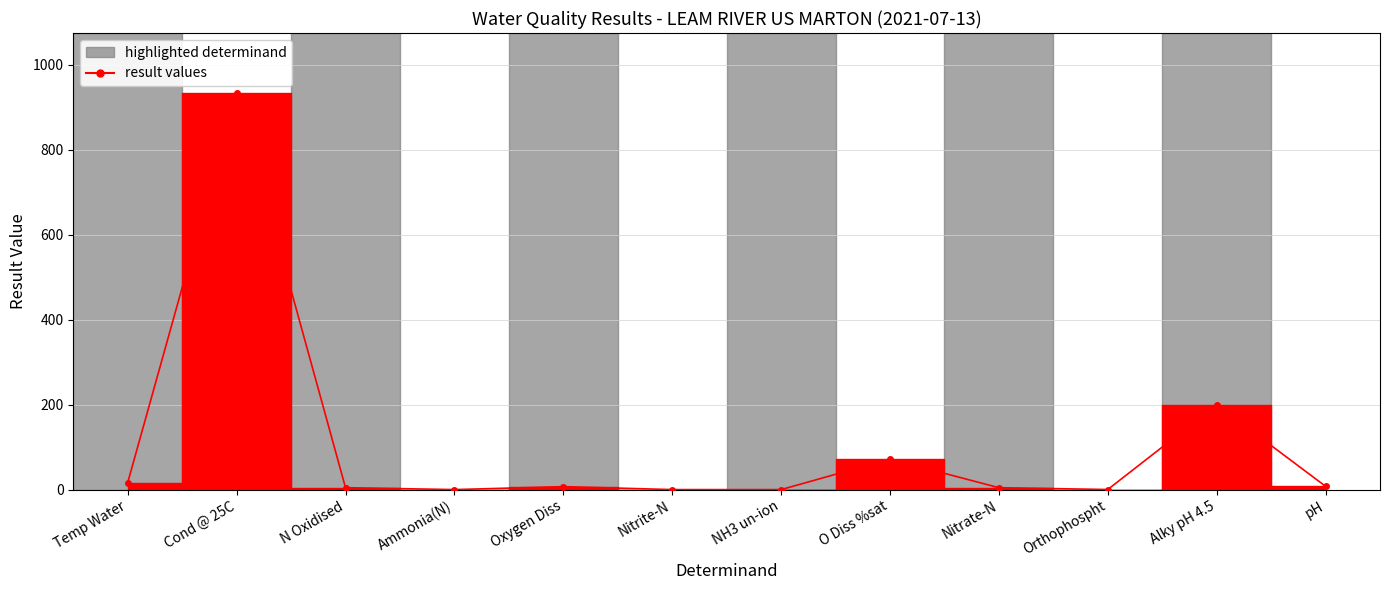

What is the change in value from Temp Water to Alky pH 4.5?

+183.4